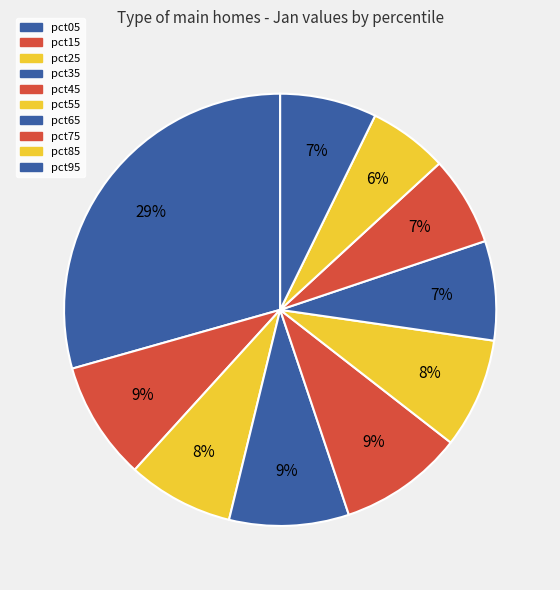

Does pct45 represent more than half of the total?

No